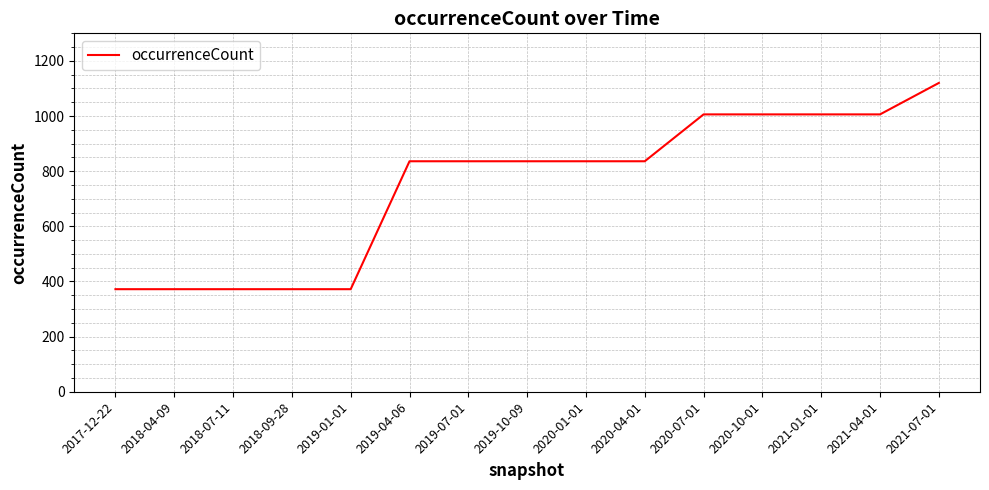

What is the minimum value shown in the chart?

372